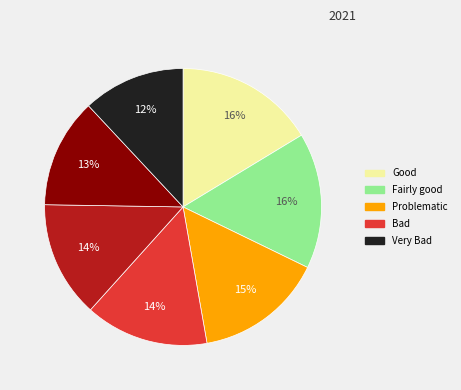

To the nearest percent, what is the average slice percentage?

14%